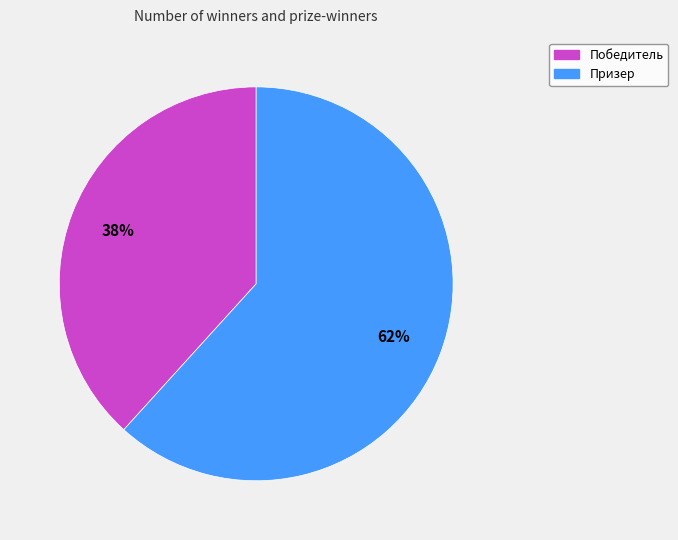

To the nearest percent, what is the average slice percentage?

50%